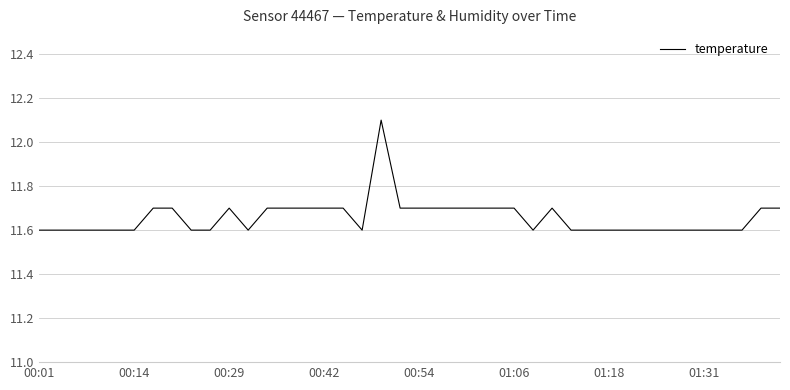

How many lines are shown in the chart?

1